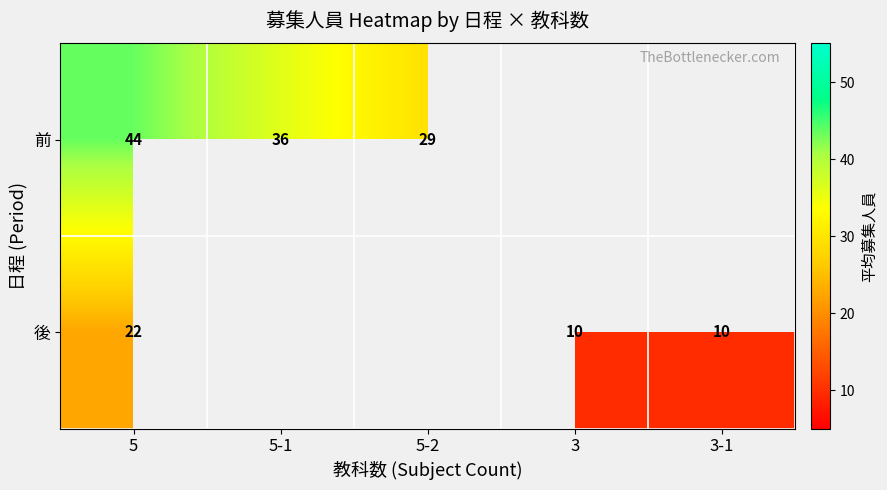

What is the difference between the highest and lowest values at 5?

22